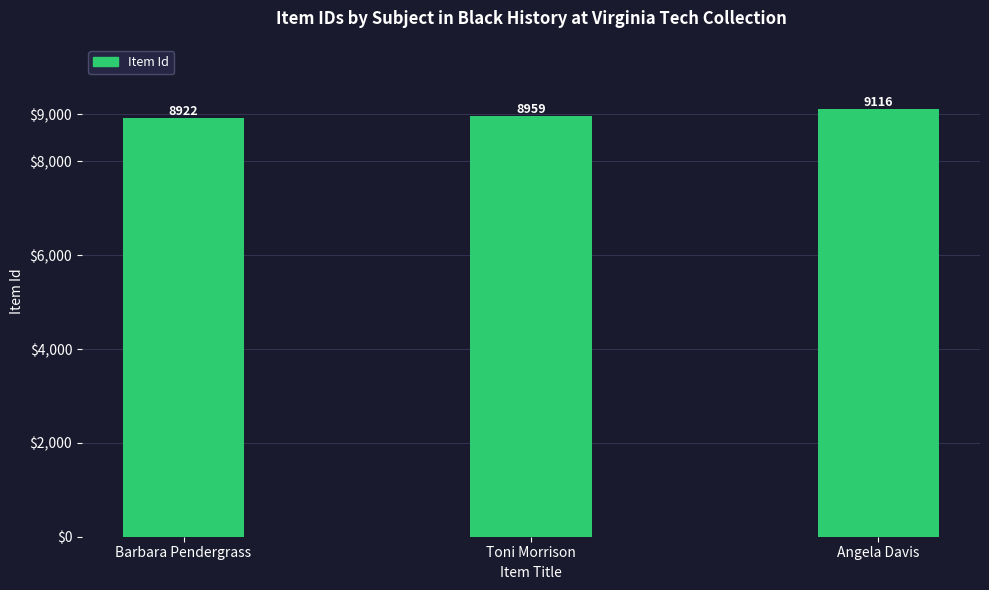

List the labels in order of value, smallest first.

Barbara Pendergrass, Toni Morrison, Angela Davis